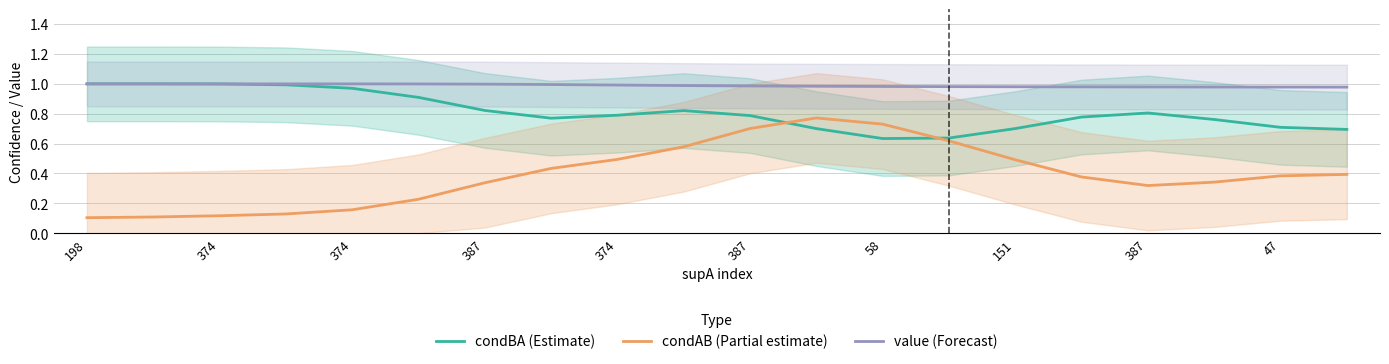

Rank the series by their average value, from lowest to highest.

condAB (Partial estimate), condBA (Estimate), value (Forecast)